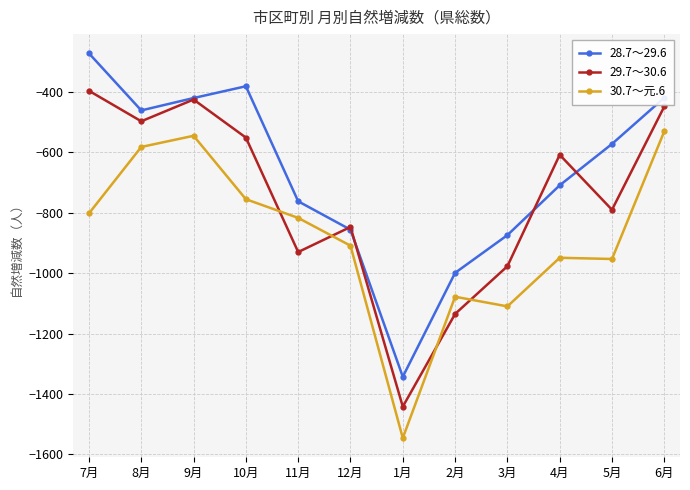

True or false: 28.7～29.6 and 29.7～30.6 cross at least once.

True